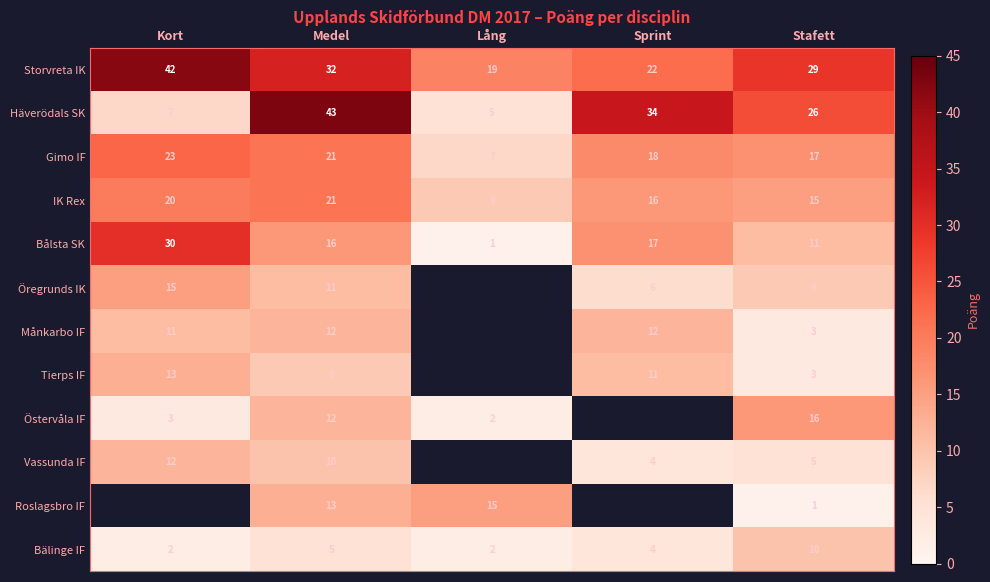

How many data points in Bålsta SK are less than 16?

2